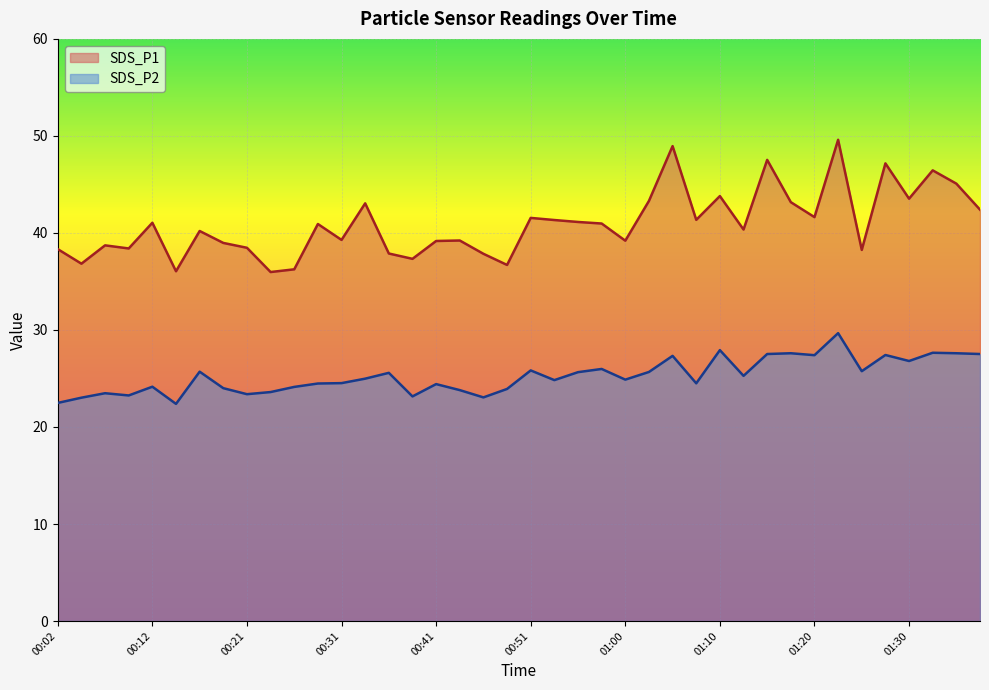

Reading right to left, extract all data points from this chart.

SDS_P1: 42.4	45.1	46.5	43.5	47.2	38.2	49.6	41.6	43.2	47.5	40.4	43.8	41.4	49.0	43.3	39.2	41.0	41.1	41.3	41.5	36.7	37.9	39.2	39.2	37.3	37.9	43.0	39.3	40.9	36.2	36.0	38.5	39.0	40.2	36.0	41.0	38.4	38.7	36.8	38.3
SDS_P2: 27.5	27.6	27.6	26.8	27.4	25.8	29.7	27.4	27.6	27.5	25.3	27.9	24.5	27.3	25.7	24.9	26.0	25.6	24.8	25.8	23.9	23.1	23.8	24.4	23.1	25.6	25.0	24.5	24.5	24.1	23.6	23.4	24.0	25.7	22.4	24.1	23.2	23.5	23.0	22.5